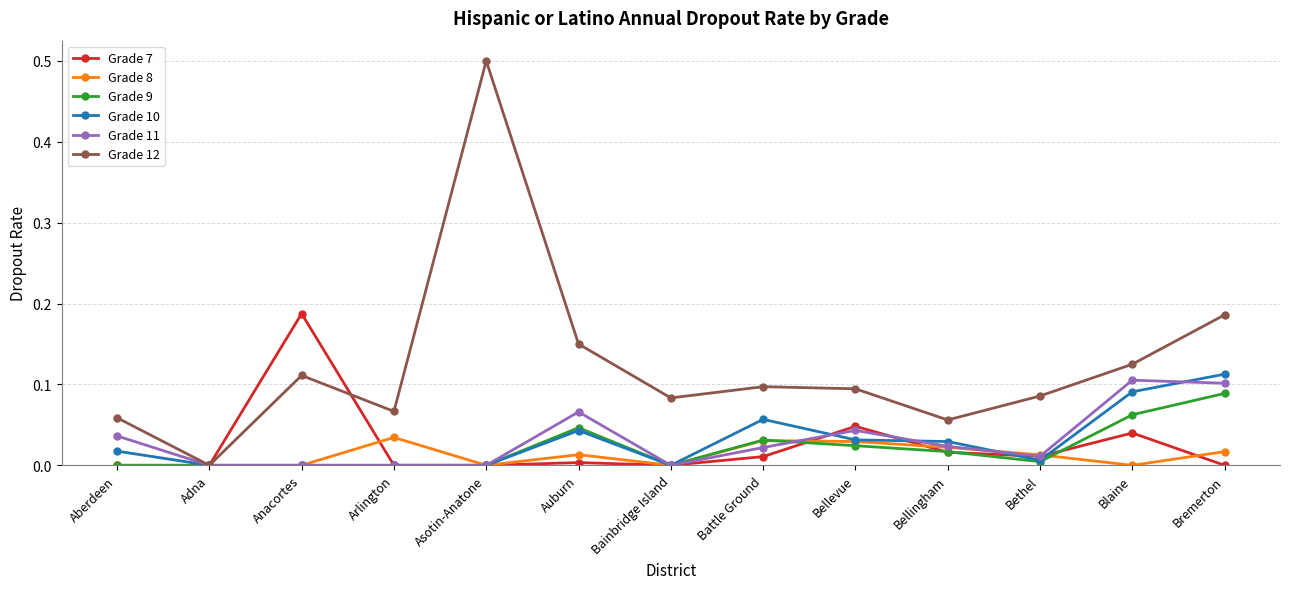

Is this an area chart (filled region under the line)?

No